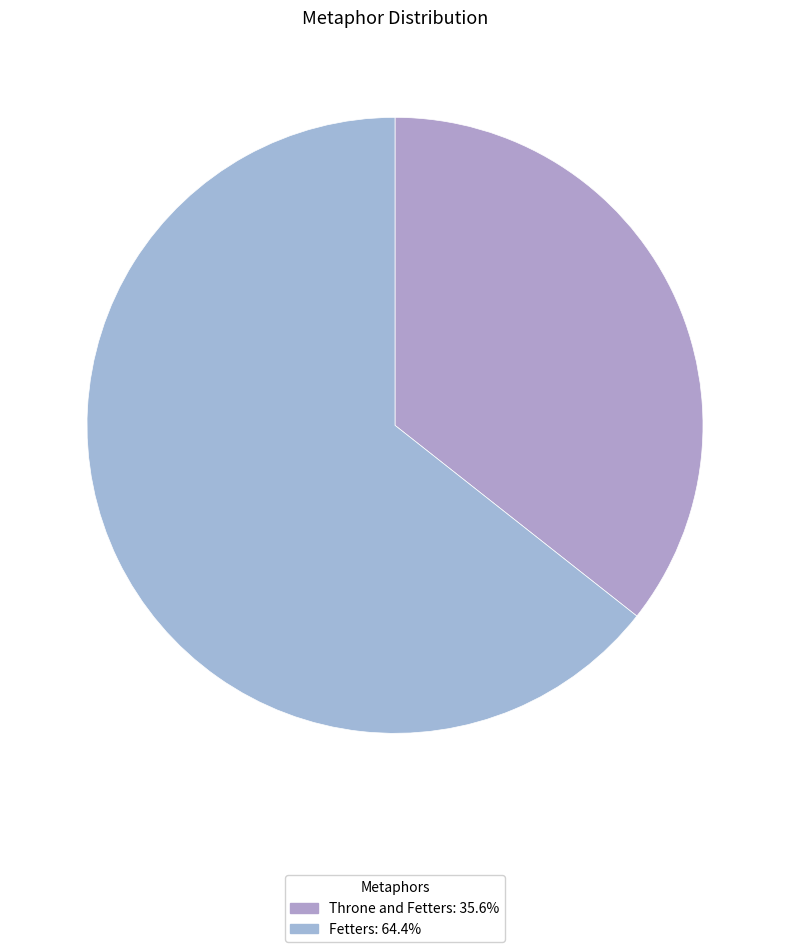

Which category has the biggest portion of the pie?

Fetters